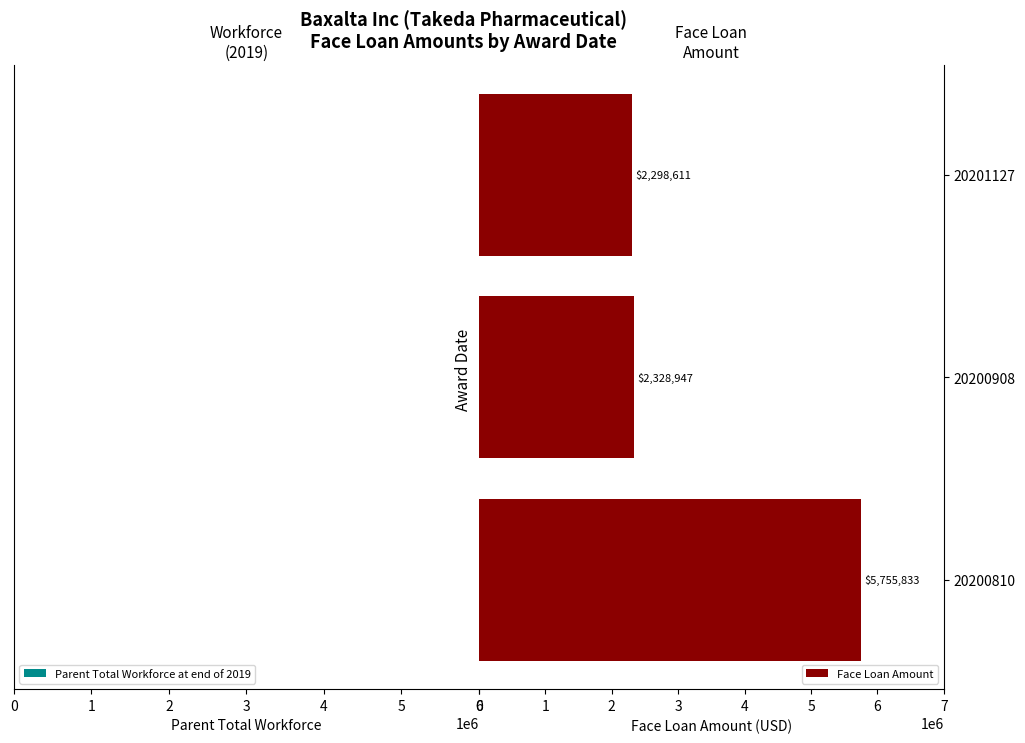

What is the greatest value displayed?

5755833